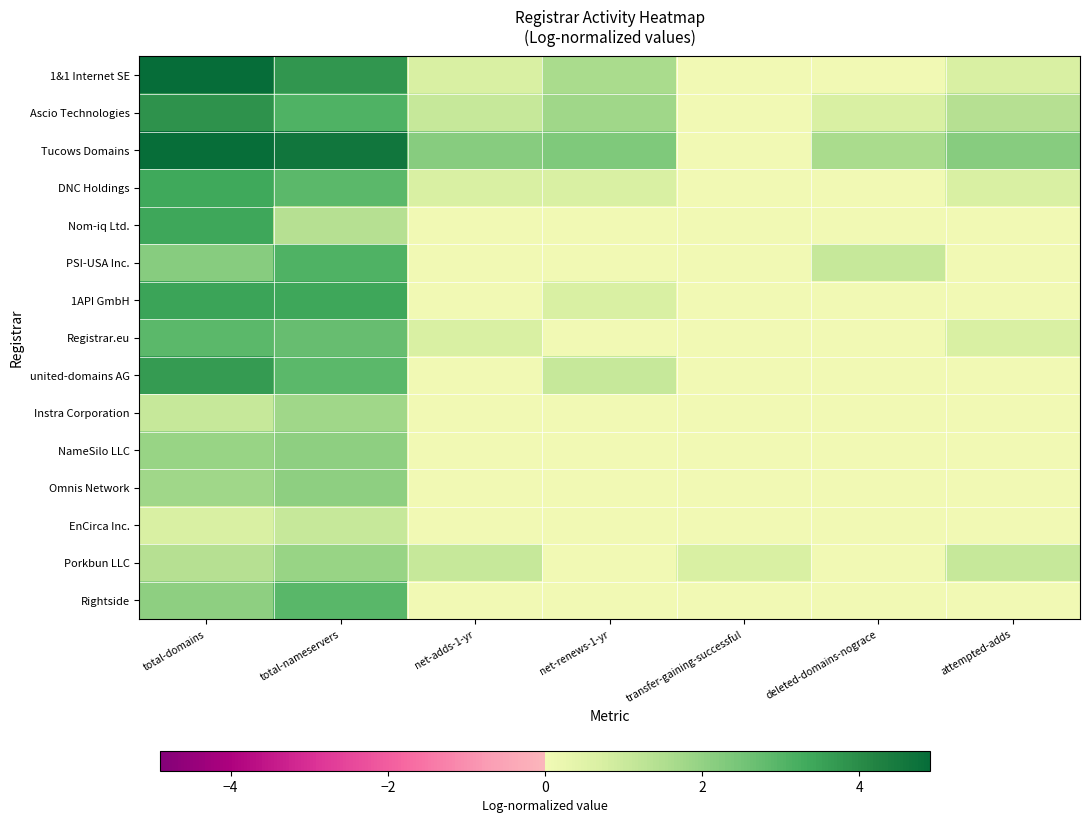

Which category has the lowest value across all series?

transfer-gaining-successful